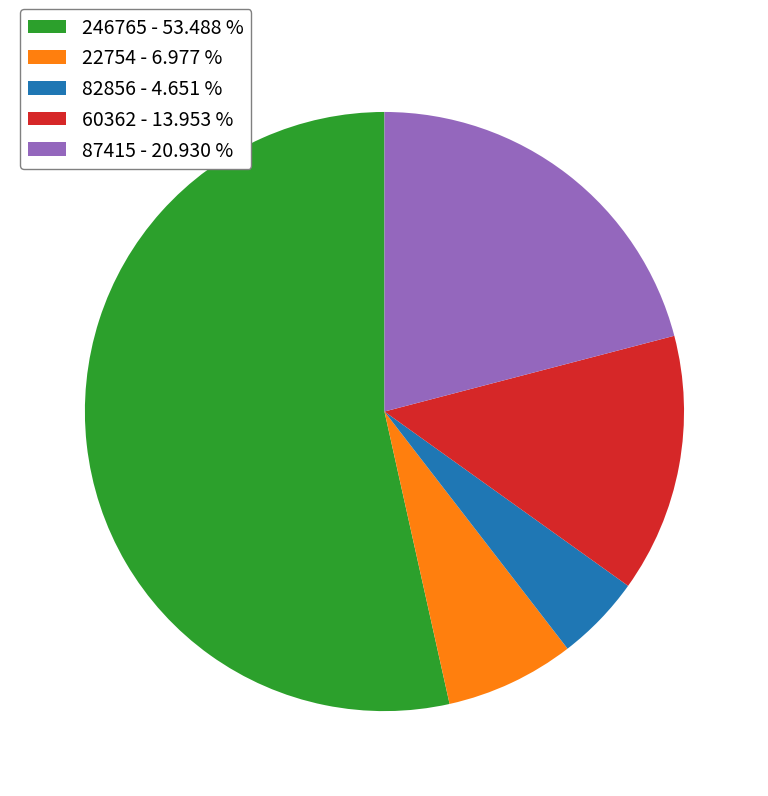

Do 82856 - 4.651 % and 22754 - 6.977 % together represent more than half of the pie?

No